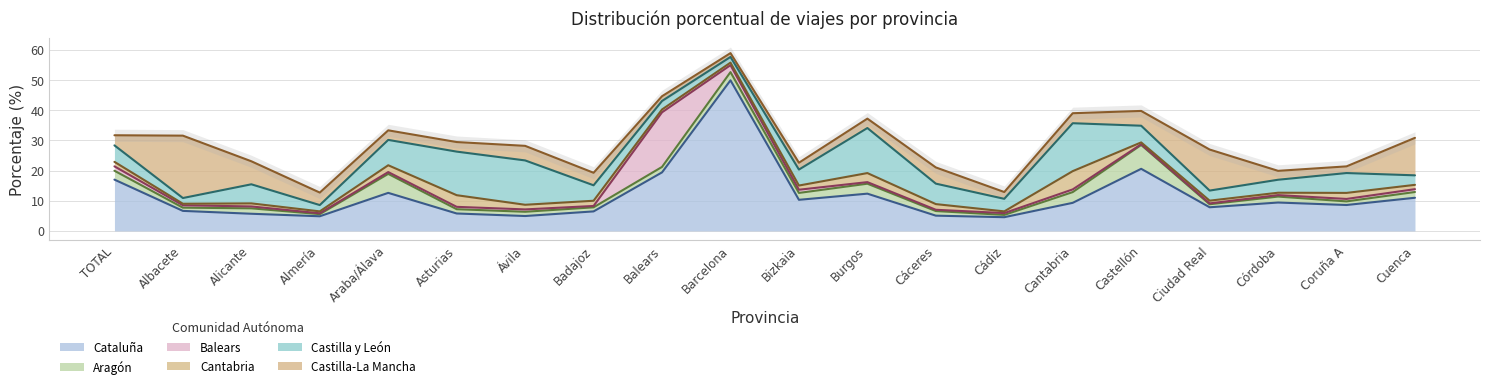

What is the label of the 9th point from the right?

Burgos